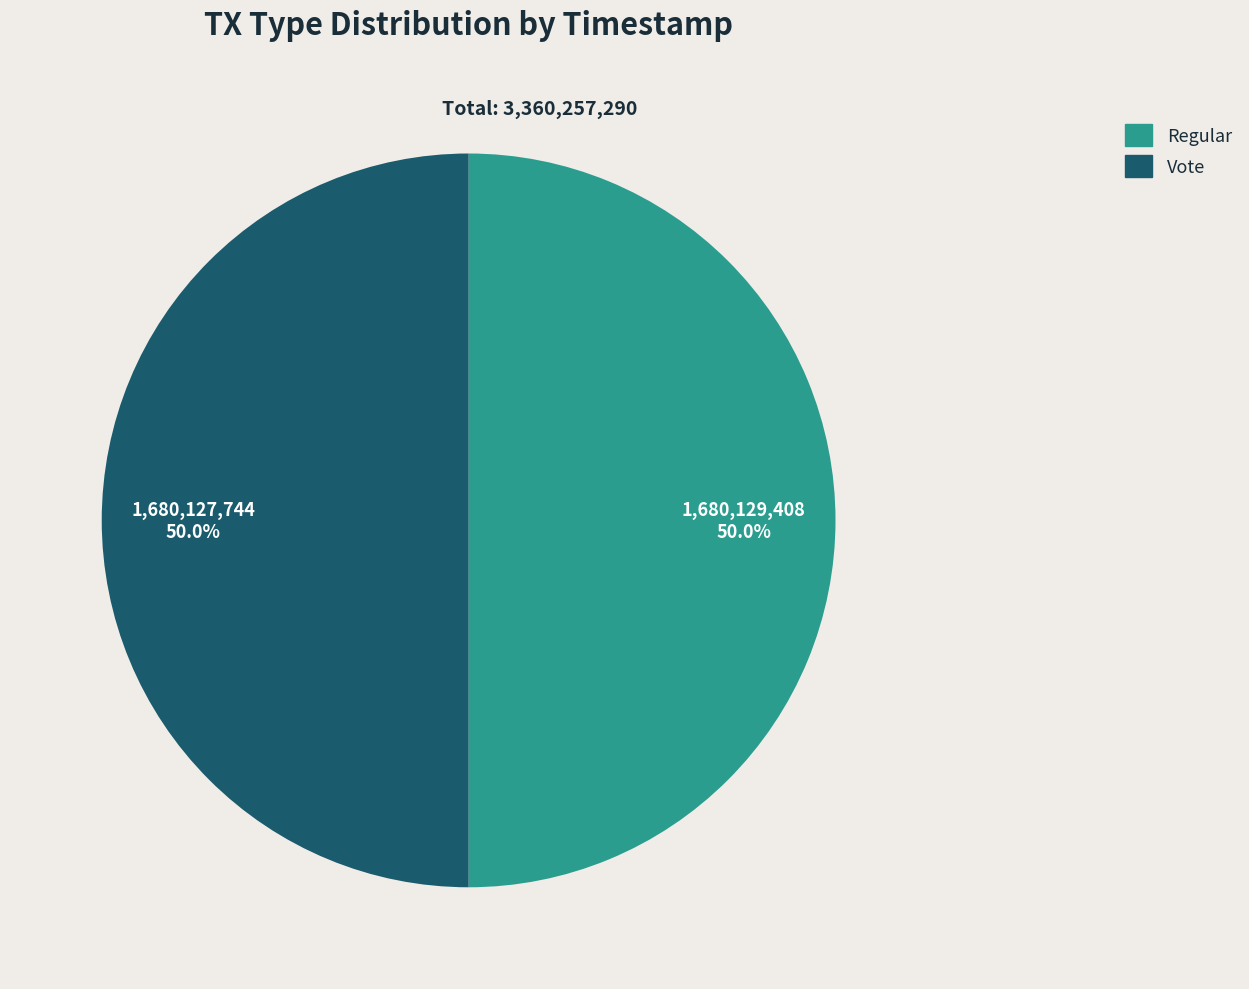

To the nearest percent, what percentage of the pie is Vote?

50%